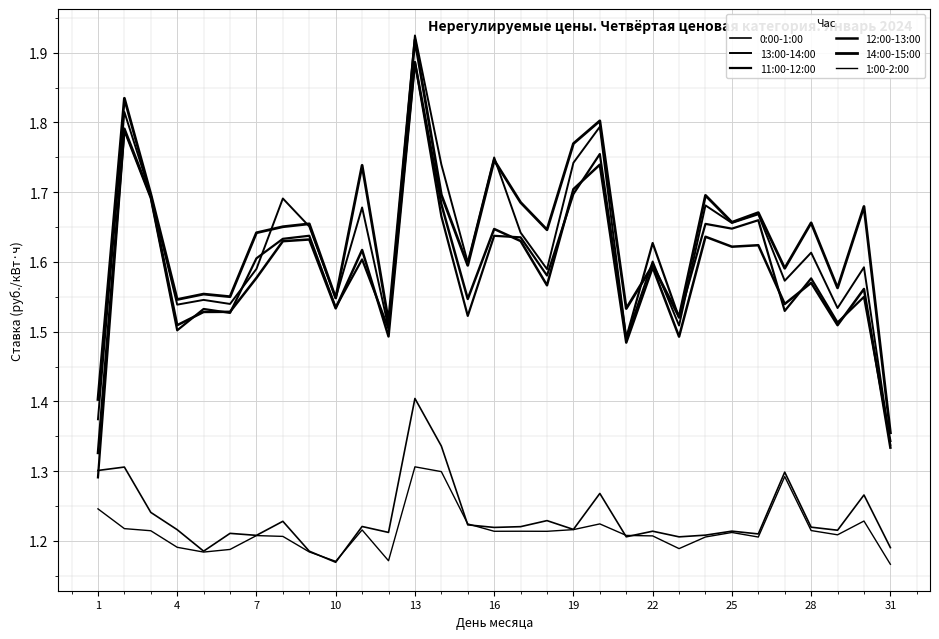

Is this an area chart (filled region under the line)?

No